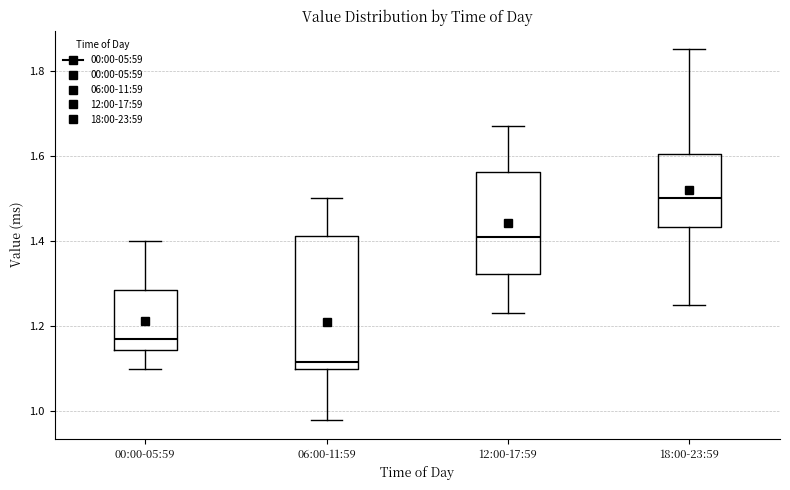

Which box has the lowest median line?

06:00-11:59